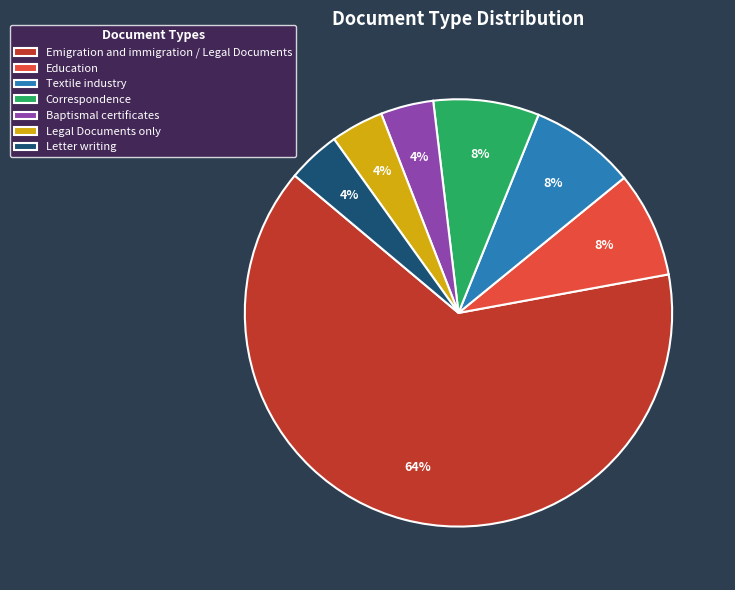

What percentage is the Correspondence slice, to the nearest percent?

8%